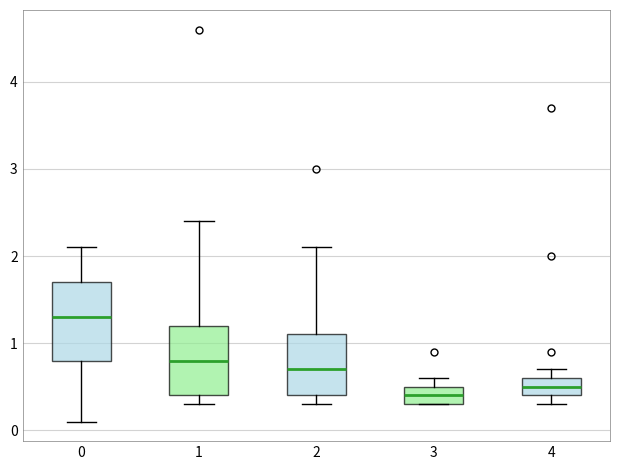

Reading left to right, read every box against the y-axis: the position of its median line, the range the box covers, and the ends of its whiskers. The values are not printed on the chart, so give them approximately, as read against the axis.

0: median 1.3, box 0.8 to 1.7, whiskers 0.1 to 2.1
1: median 0.8, box 0.4 to 1.2, whiskers 0.3 to 2.4
2: median 0.7, box 0.4 to 1.1, whiskers 0.3 to 2.1
3: median 0.4, box 0.3 to 0.5, whiskers 0.3 to 0.6
4: median 0.5, box 0.4 to 0.6, whiskers 0.3 to 0.7